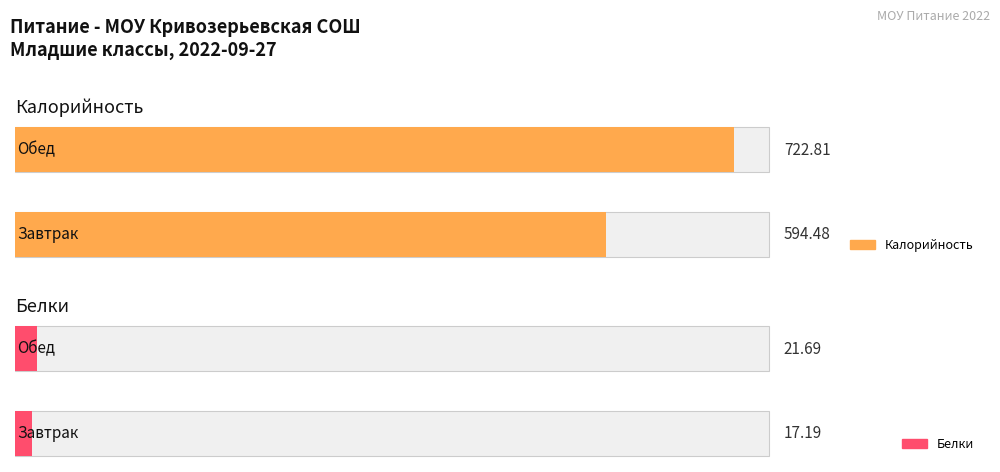

Where does the Калорийность series first go above 722?

Обед